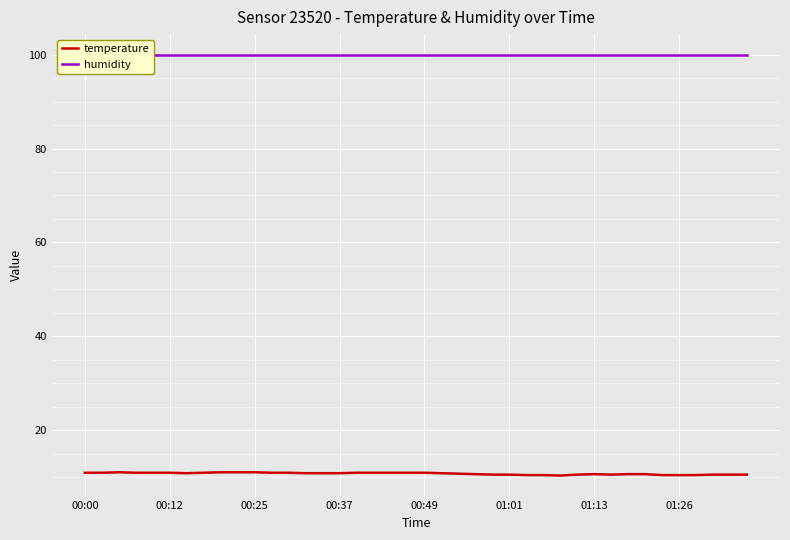

What are all the series names shown in the legend?

temperature, humidity